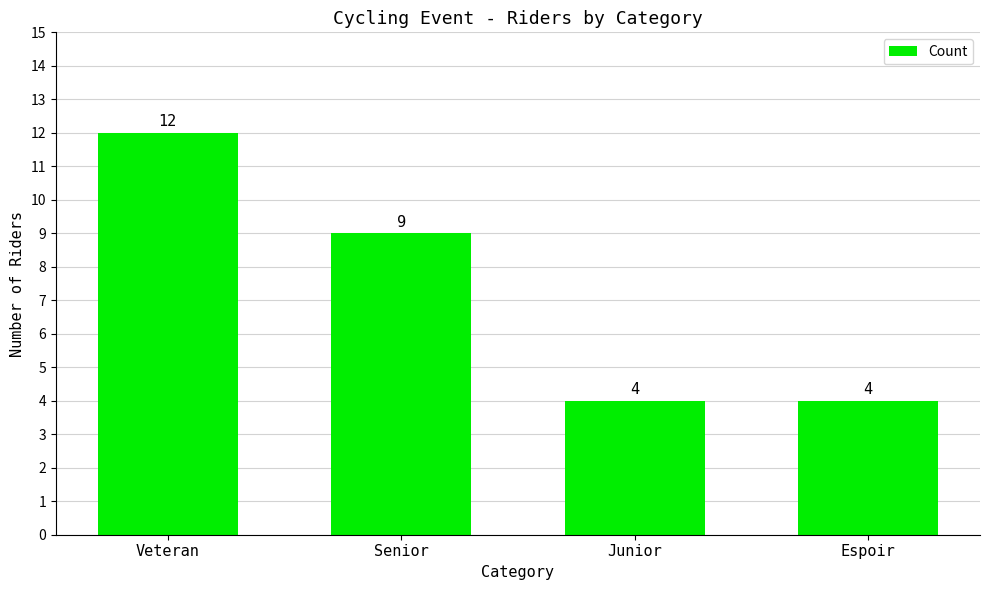

Reading left to right, list all the values displayed in this chart.

12	9	4	4